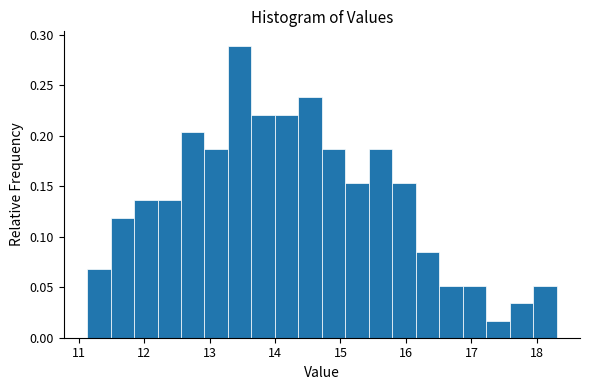

Around what value on the x-axis is the tallest bar? Give the approximate position of its centre, as read against the axis.

13.5